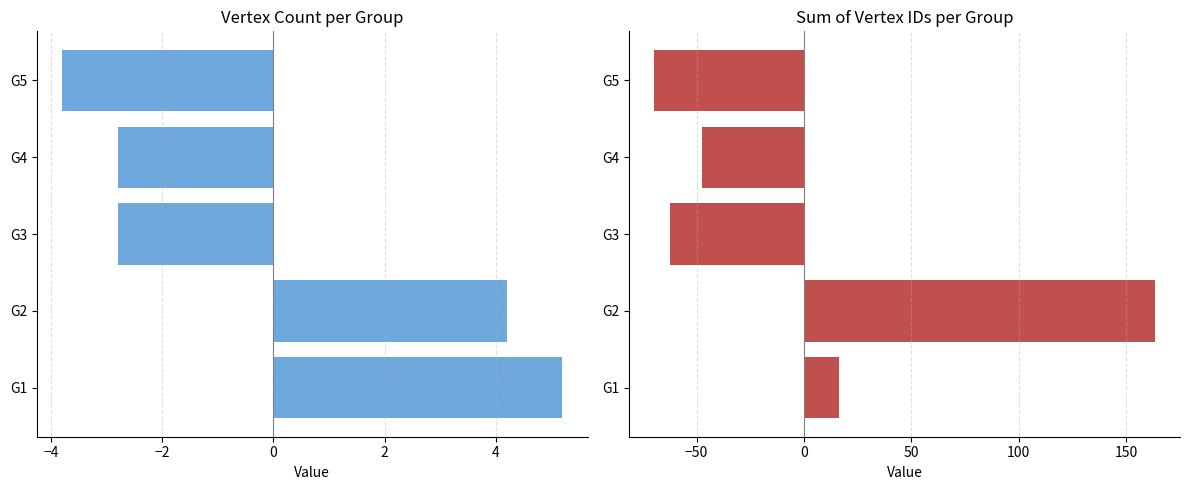

How many values in Sum Vertex ID (centered) are below zero?

3